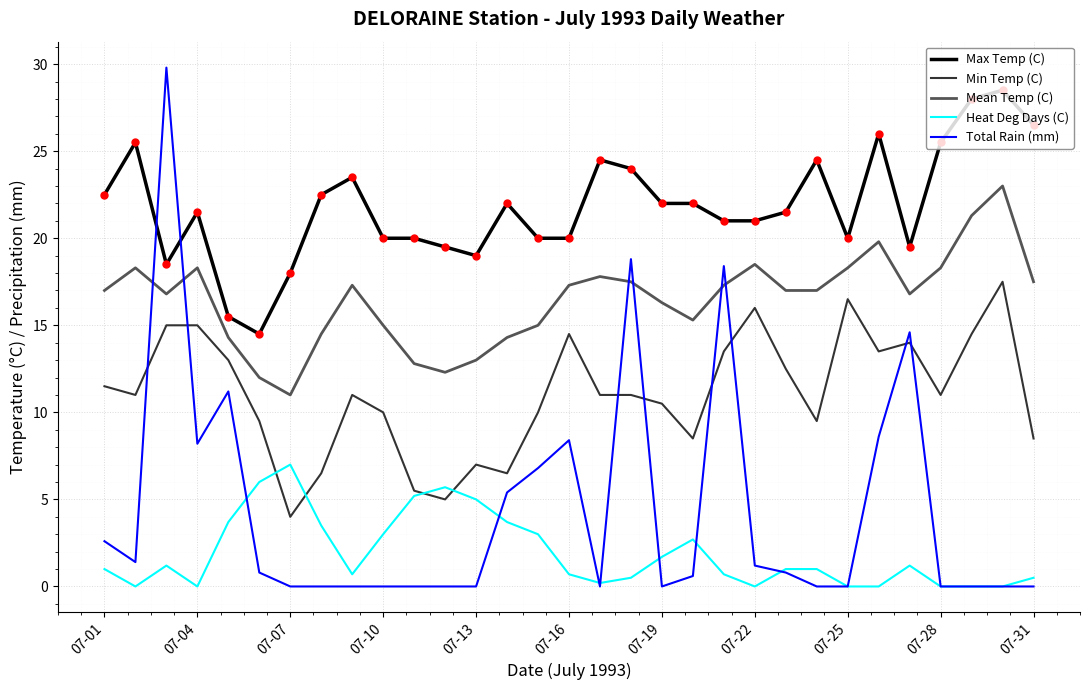

True or false: Min Temp (C) and Total Rain (mm) intersect in this chart.

True